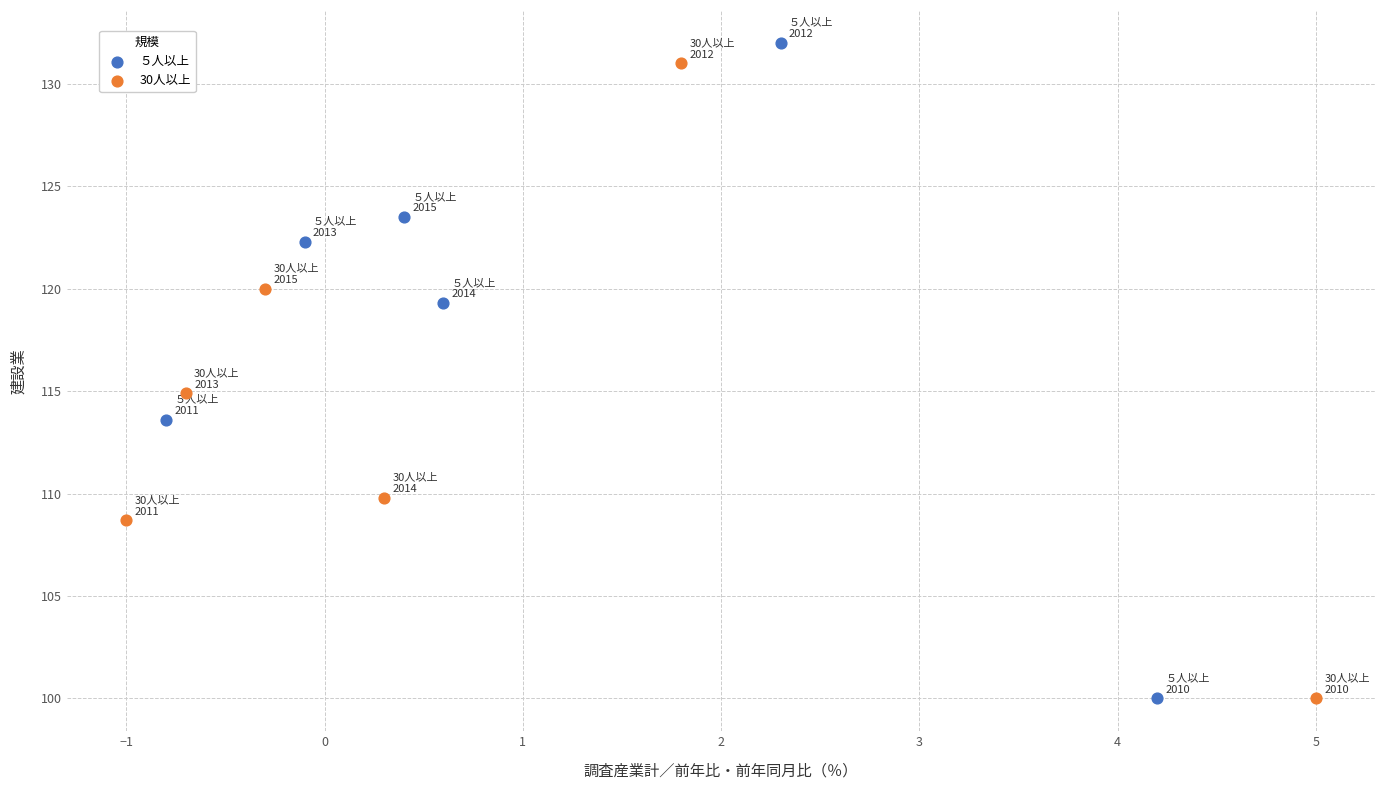

Which series has the widest spread of Y values?

５人以上